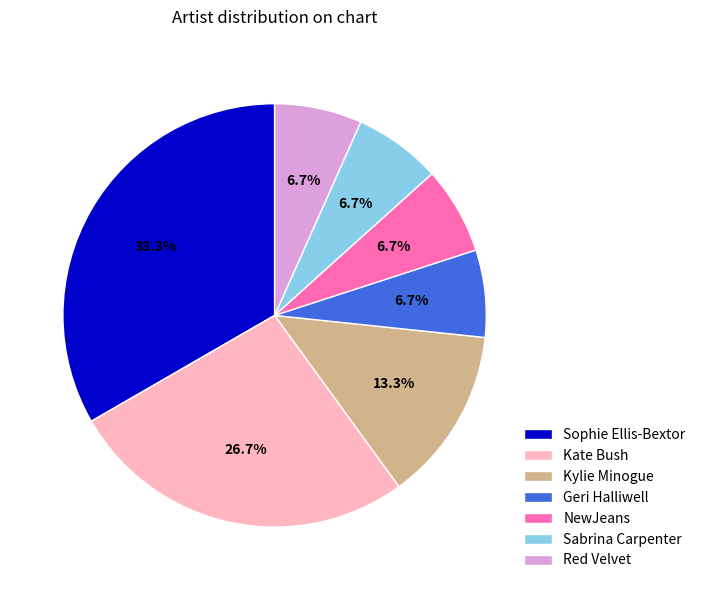

What percentage do Sophie Ellis-Bextor and NewJeans together represent?

40.0%